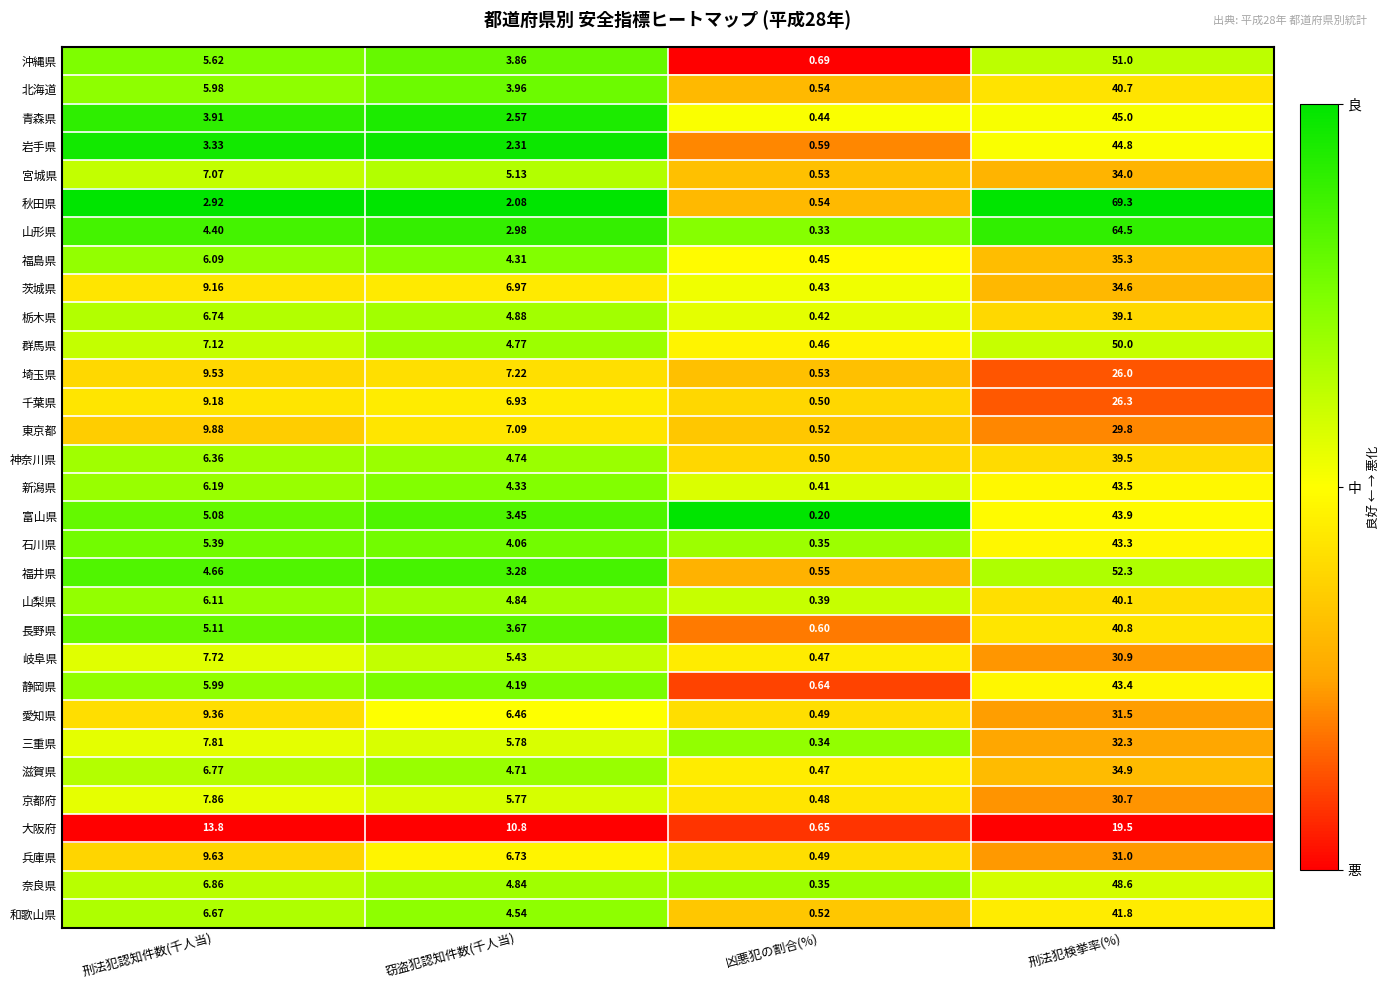

Where does the 三重県 series first go above 7?

刑法犯認知件数(千人当)